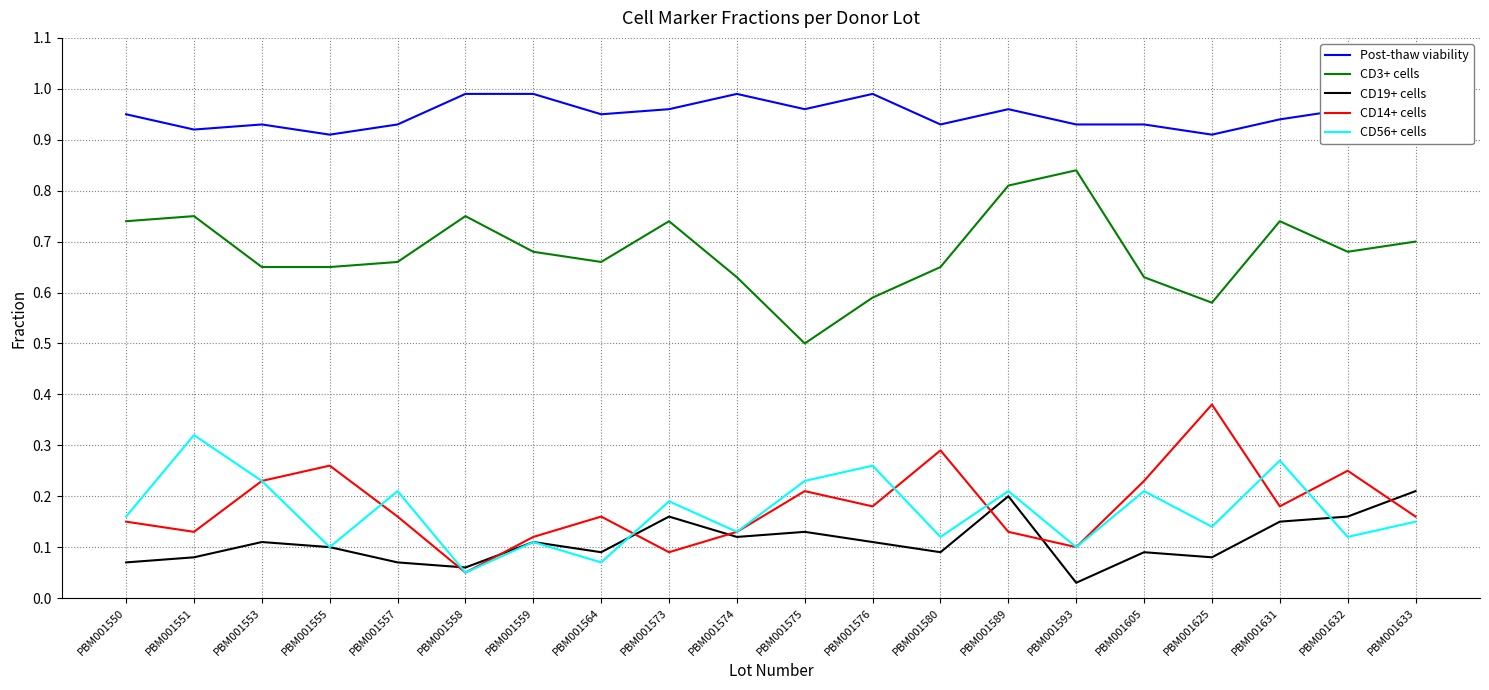

What are all the series names shown in the legend?

Post-thaw viability, CD3+ cells, CD19+ cells, CD14+ cells, CD56+ cells